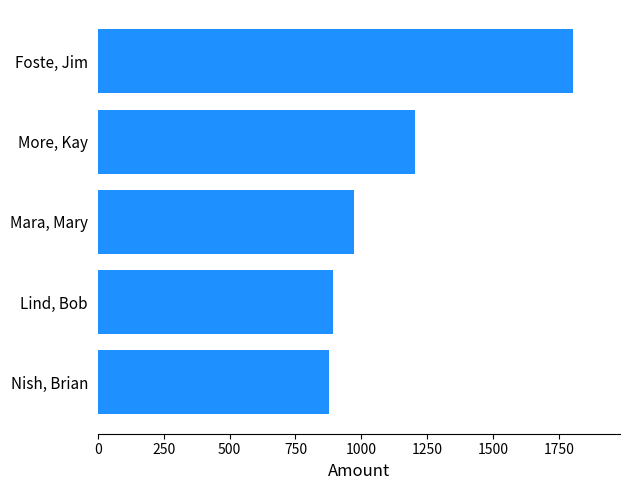

List the labels in order of value, smallest first.

Nish, Brian, Lind, Bob, Mara, Mary, More, Kay, Foste, Jim